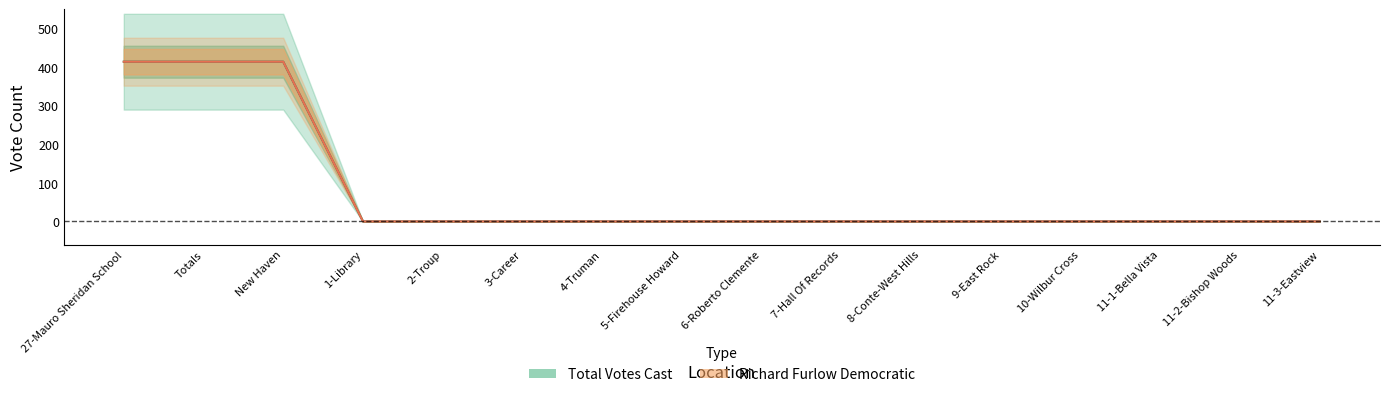

What position from the right is 11-1-Bella Vista?

3